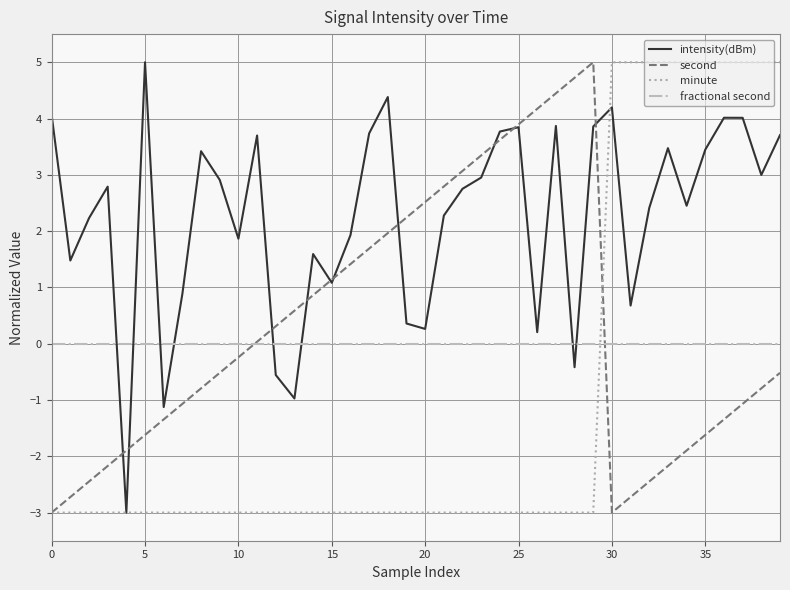

Which series has the largest total across all categories?

intensity(dBm)